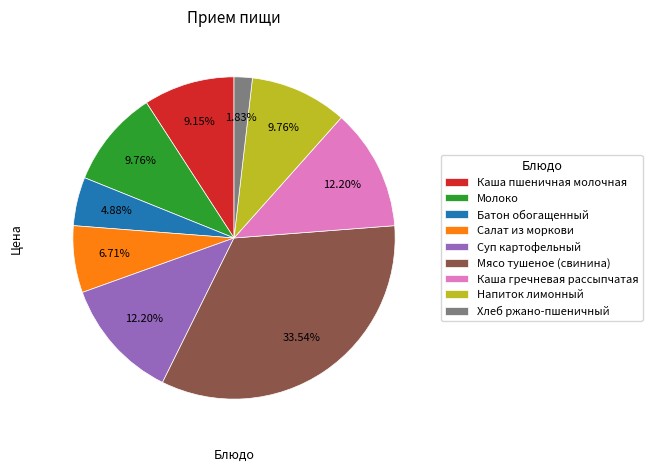

To the nearest percent, what is the average slice percentage?

11%